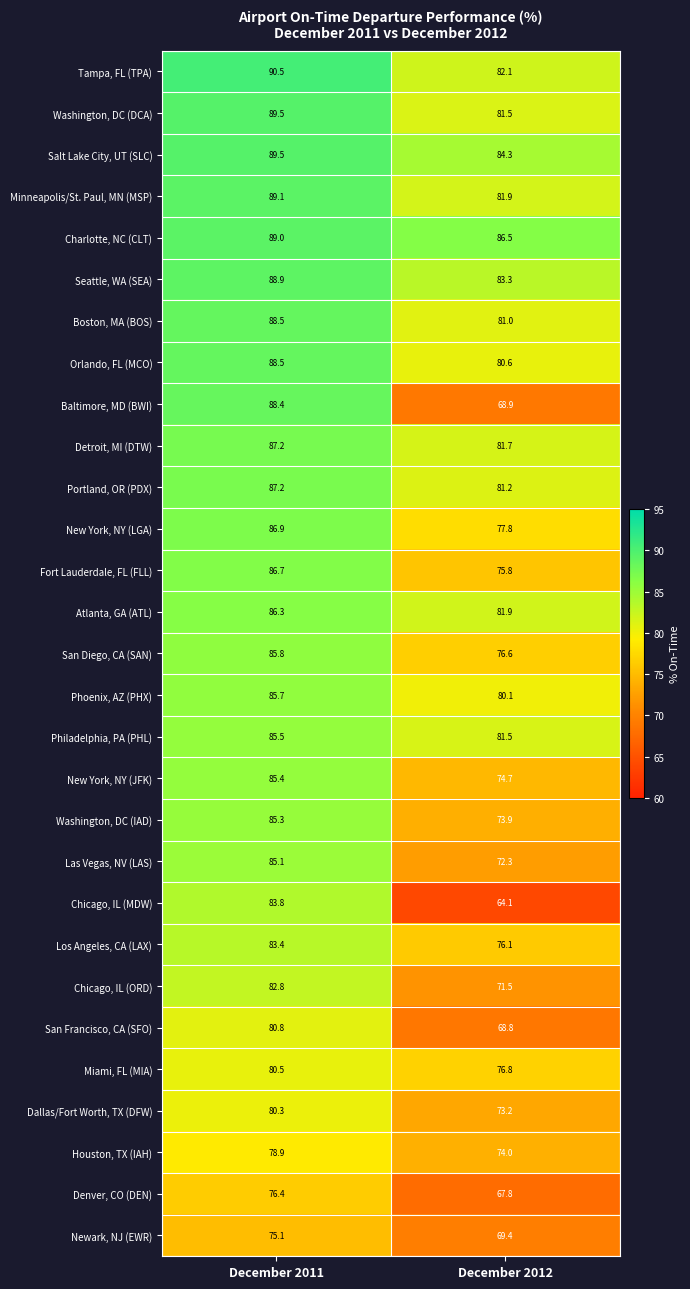

Which series has the largest total across all categories?

Charlotte, NC (CLT)